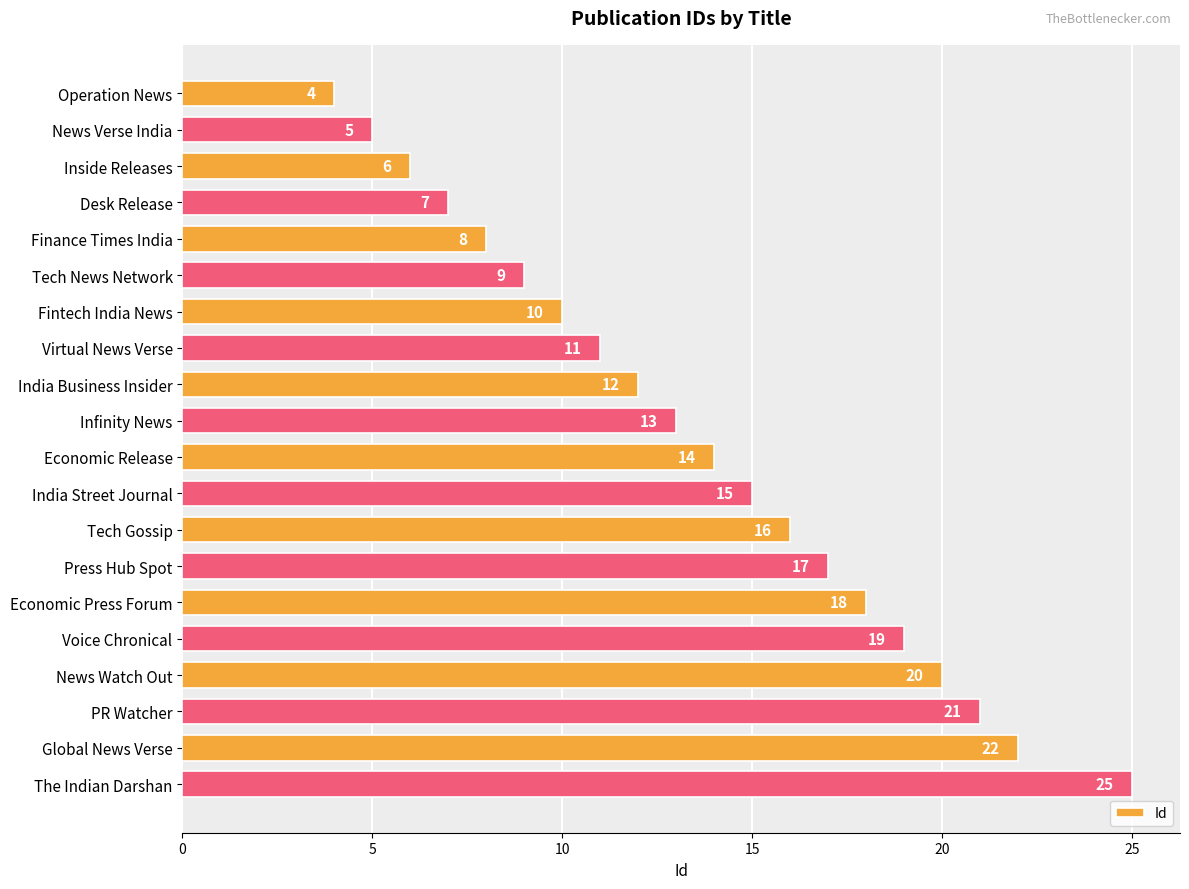

At which label is the value closest to 14?

Economic Release